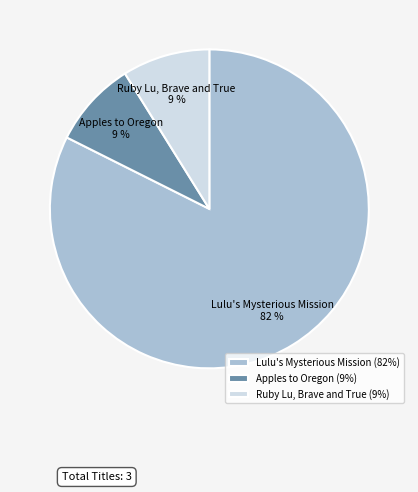

Is there any slice that represents more than half of the pie?

Yes